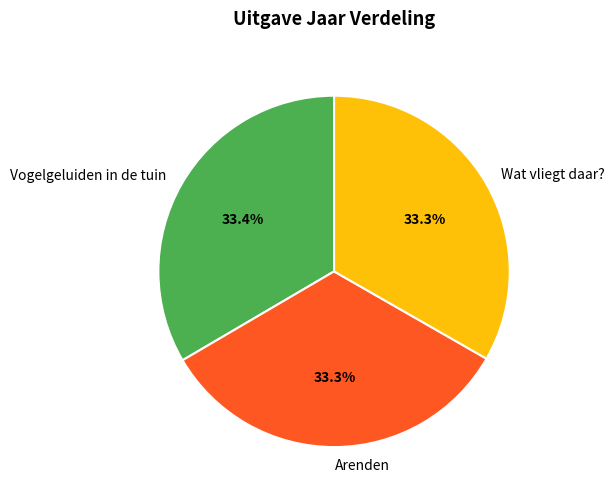

Does Wat vliegt daar? account for over 50% of the chart?

No